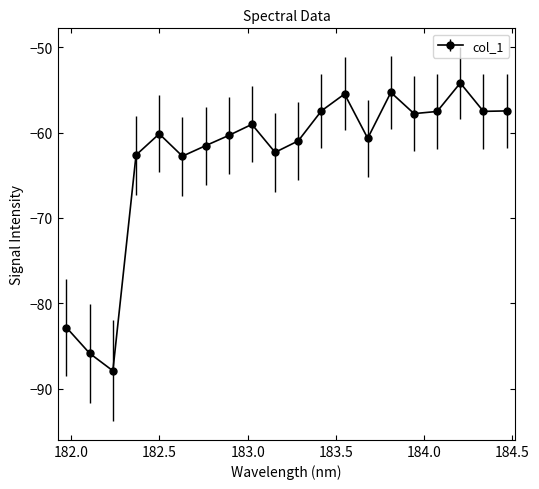

What is the value of the 4th point from the left?

-62.6